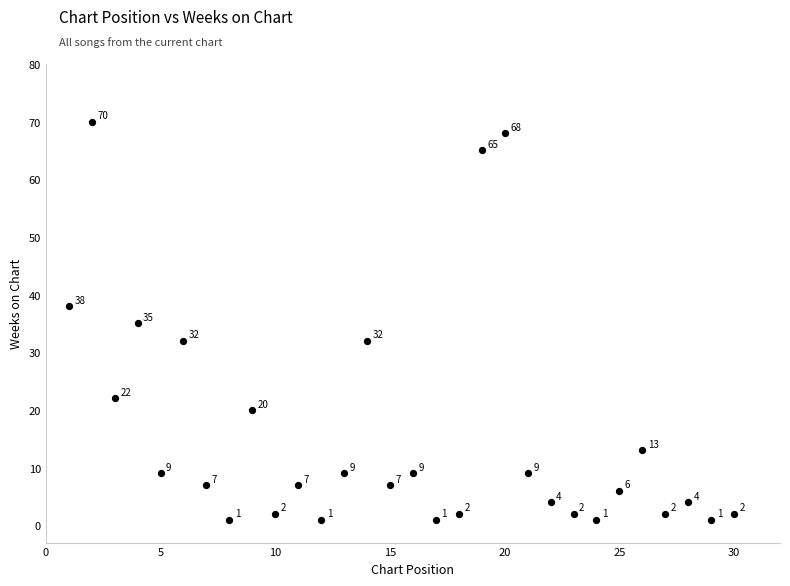

What Y value in the scatter plot is closest to 35?

35